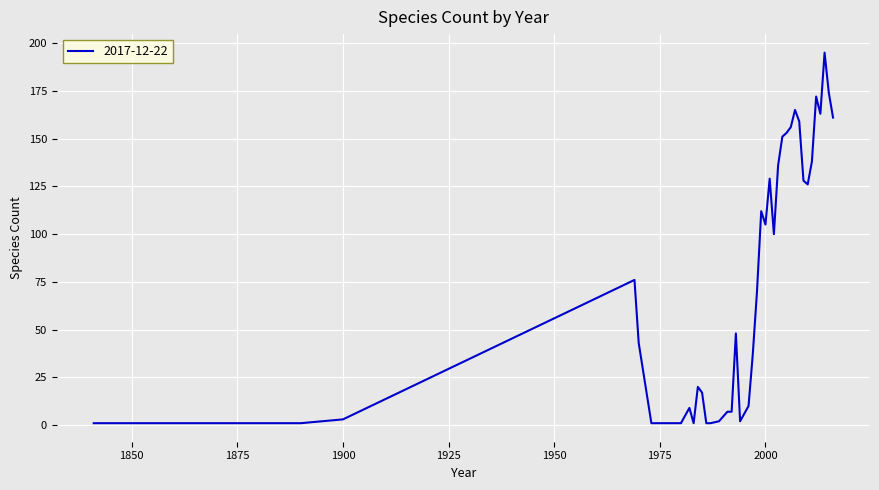

What is the difference between the maximum and minimum values?

194